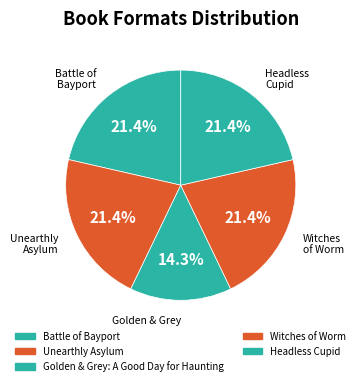

Does Battle of Bayport represent more than half of the total?

No